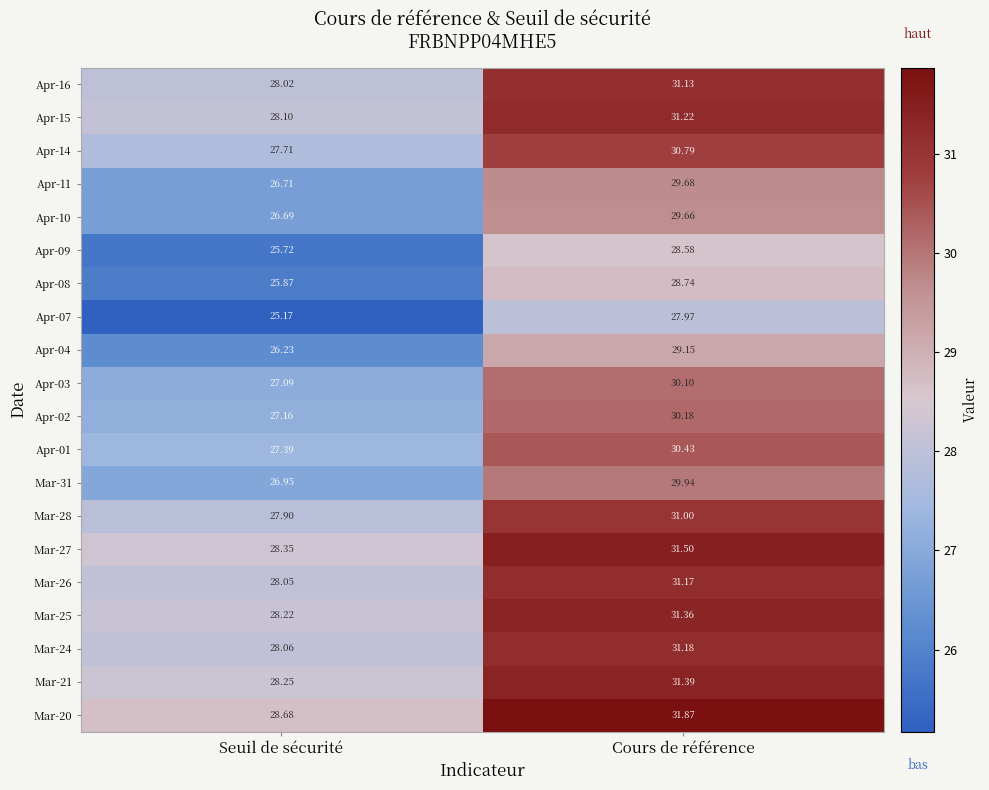

Which series changed the most between Seuil de sécurité and Cours de référence?

Mar-20